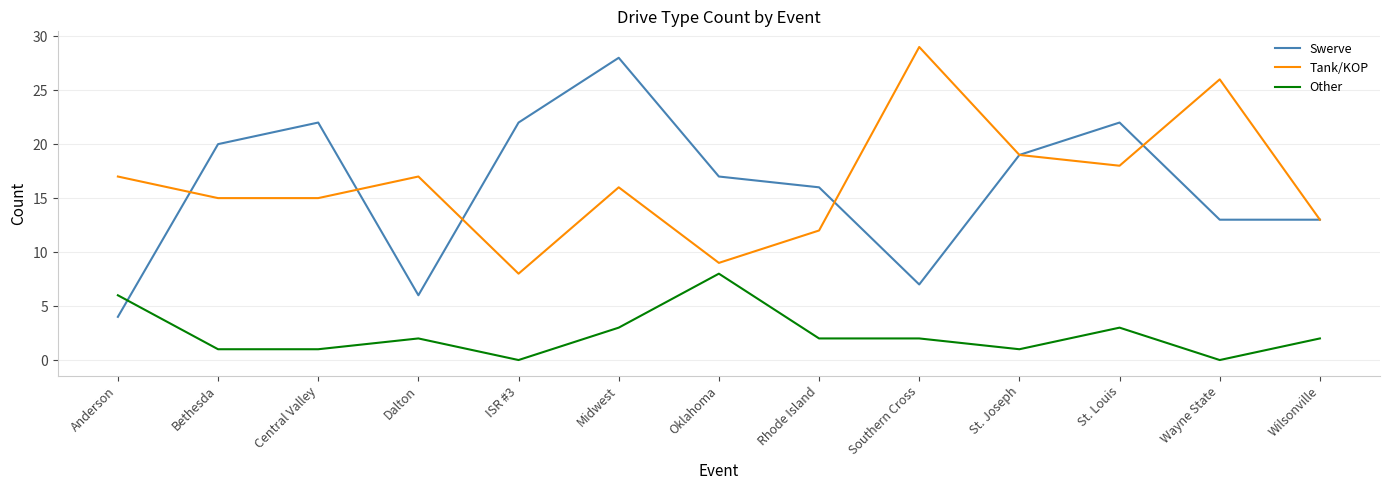

What is the maximum value for Other?

8